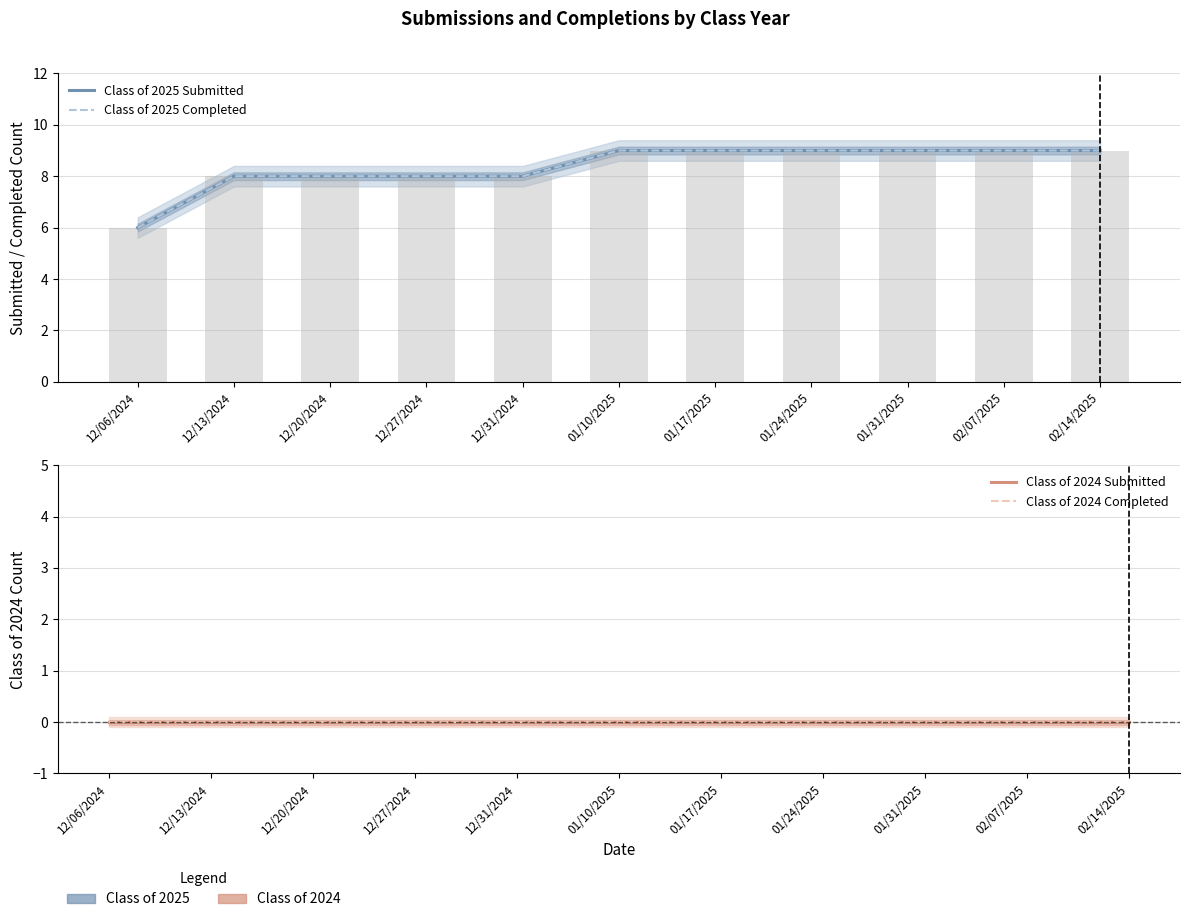

Count the Class of 2025 Completed values in the range 8 to 9.

10